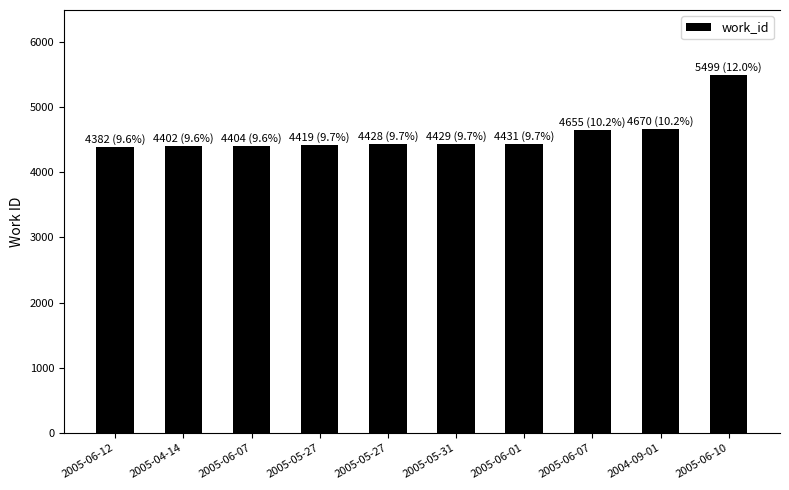

What is the difference between the maximum and minimum values?

1117